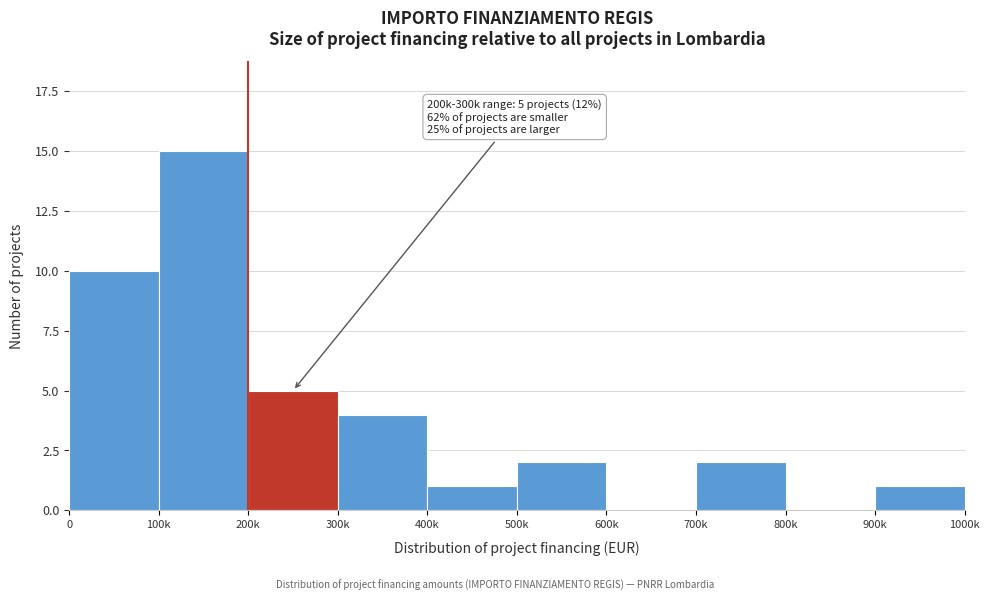

Reading left to right, extract all data points from this chart.

0=10	100k=15	200k=5	300k=4	400k=1	500k=2	600k=0	700k=2	800k=0	900k=1